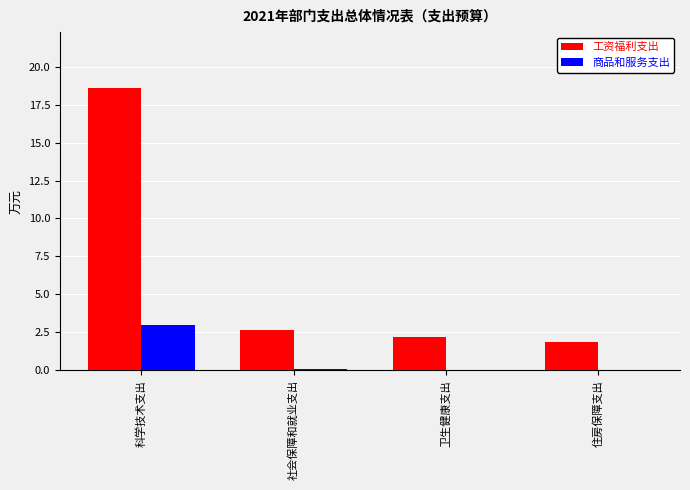

Reading right to left, list all the values displayed in this chart.

工资福利支出: 1.9	2.2	2.6	18.6
商品和服务支出: 0.0	0.0	0.1	3.0